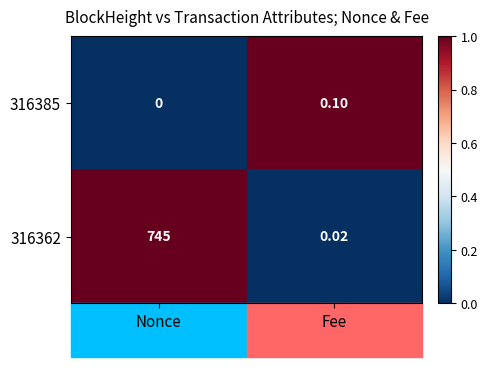

At how many categories does at least one series exceed 0?

2